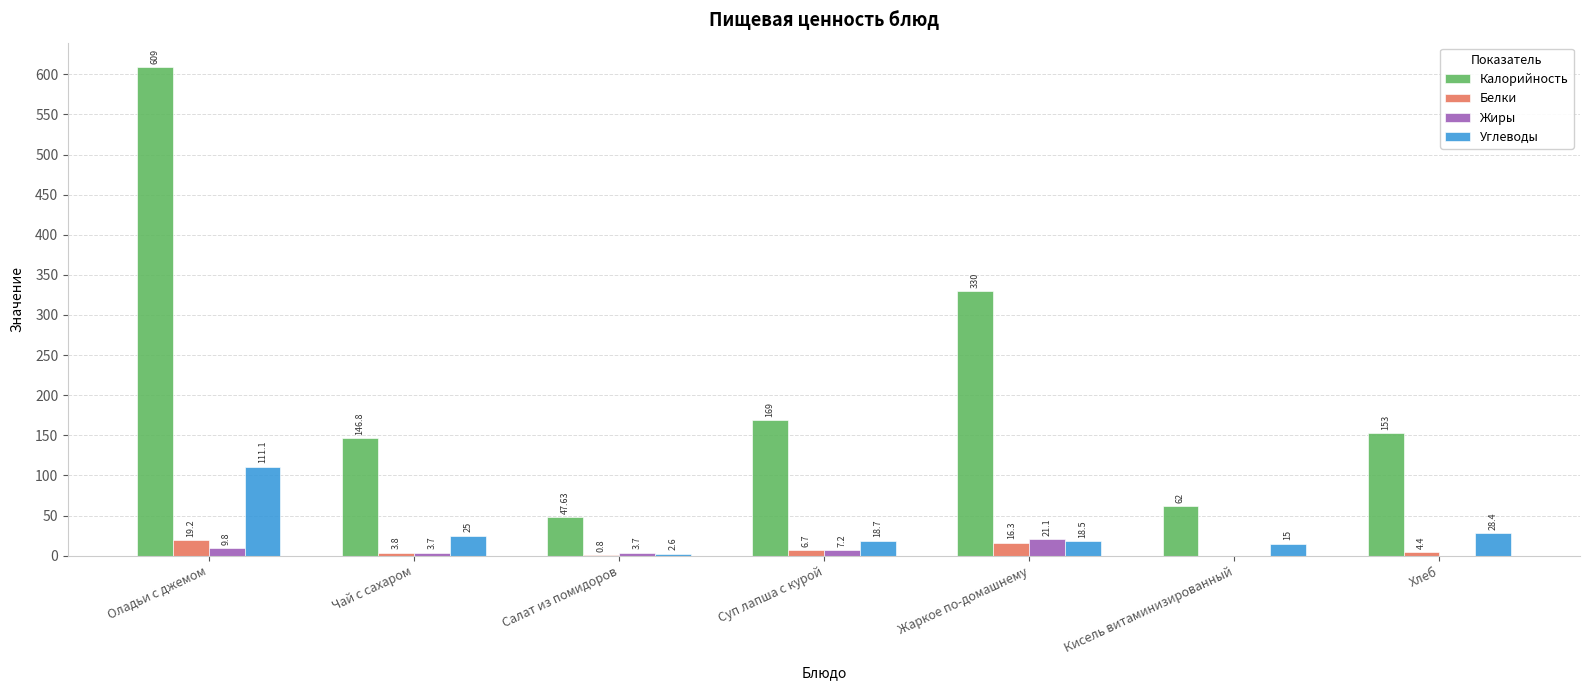

Count the number of categories in the chart.

7